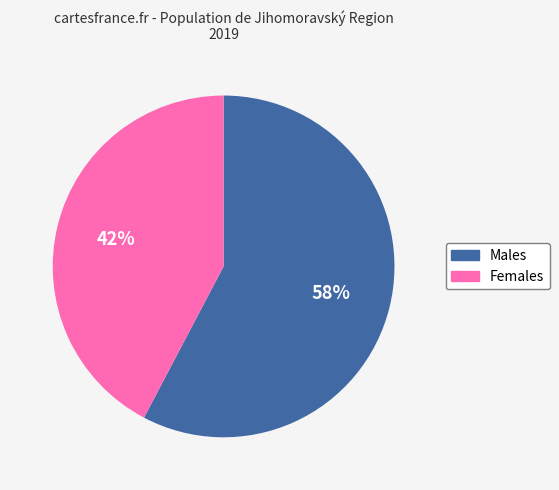

To the nearest percent, what is the average slice percentage?

50%